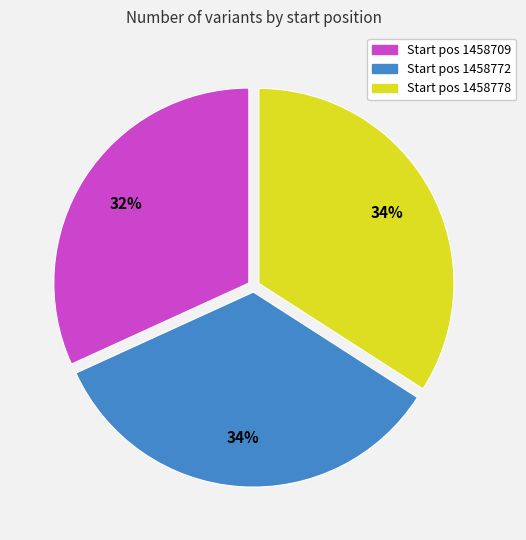

Is there any slice that represents more than half of the pie?

No